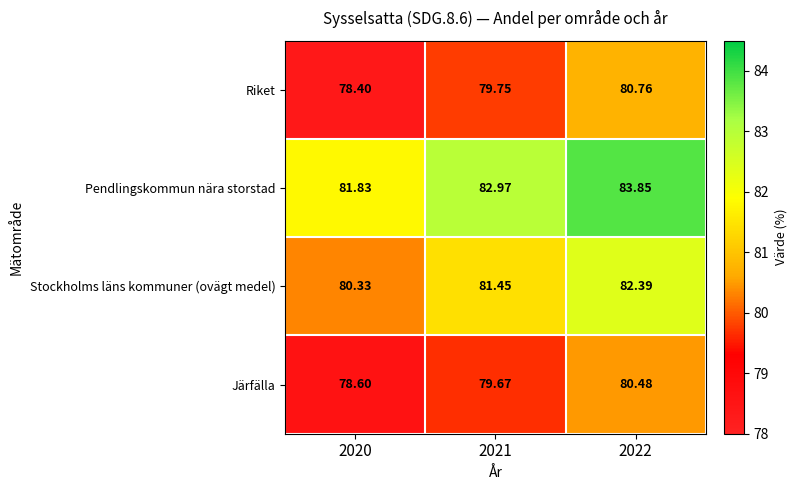

Between 2021 and 2022, which series saw the biggest shift?

Riket